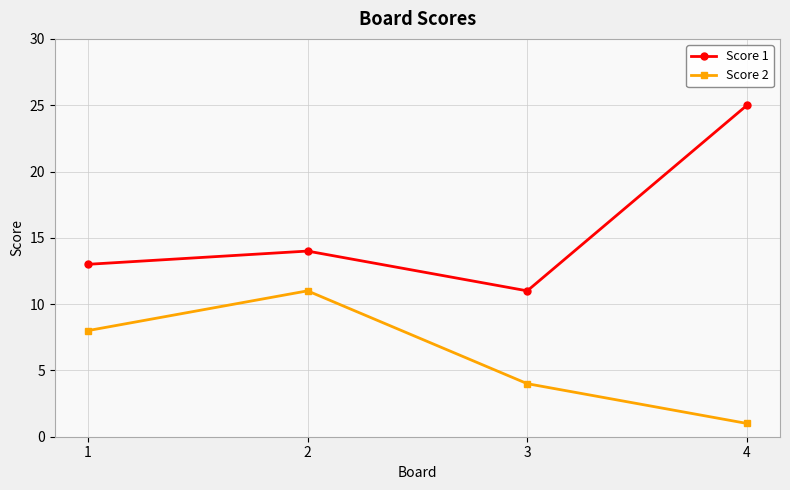

What are all the series names shown in the legend?

Score 1, Score 2